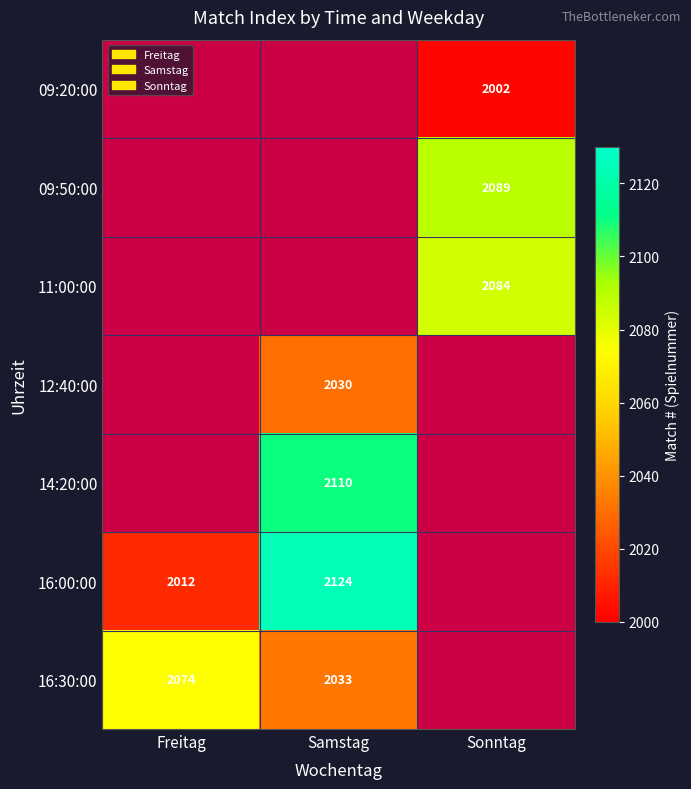

The value of 09:50:00 at Sonntag is 2089. True or false?

True